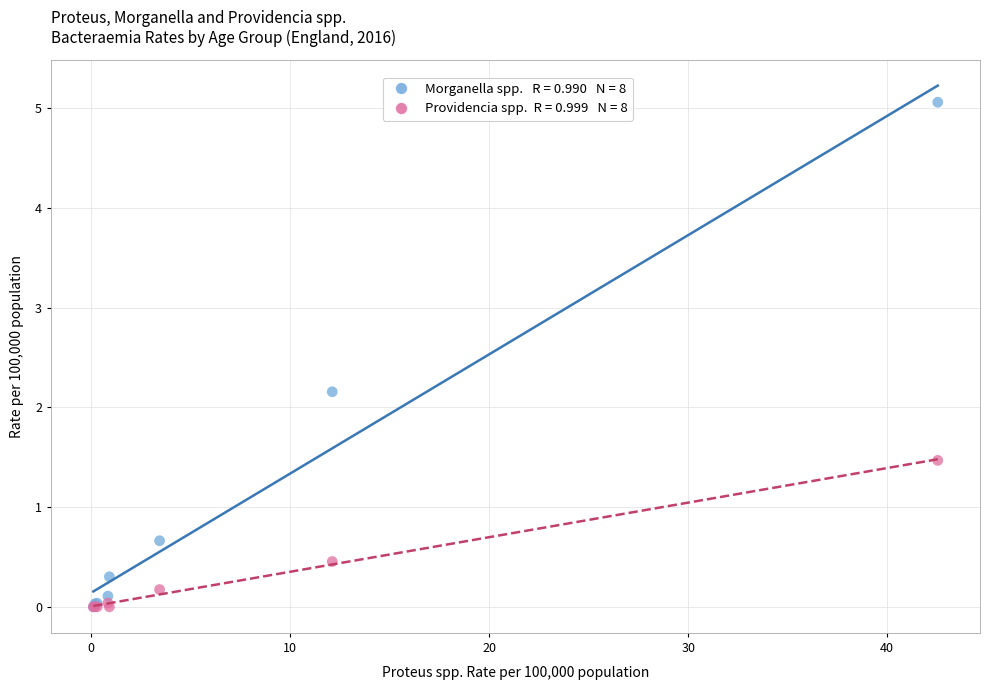

Across all series, what Y value is closest to 2?

2.2